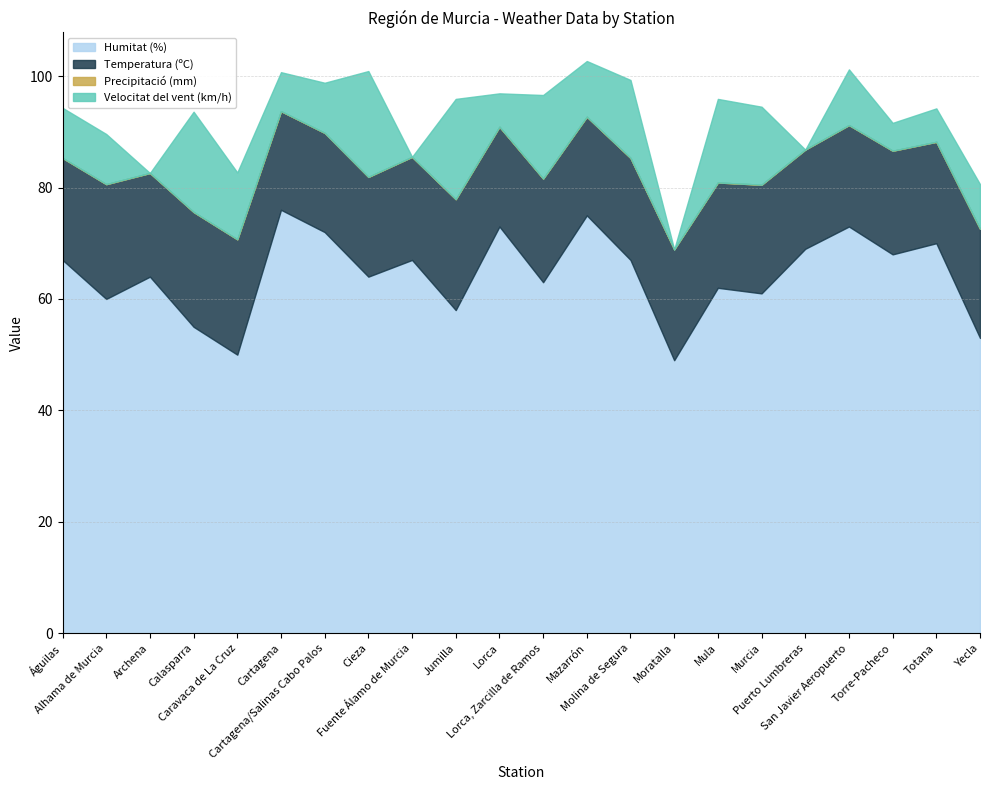

What is the difference between the second highest and second lowest values in the Velocitat del vent (km/h) series?

18.0